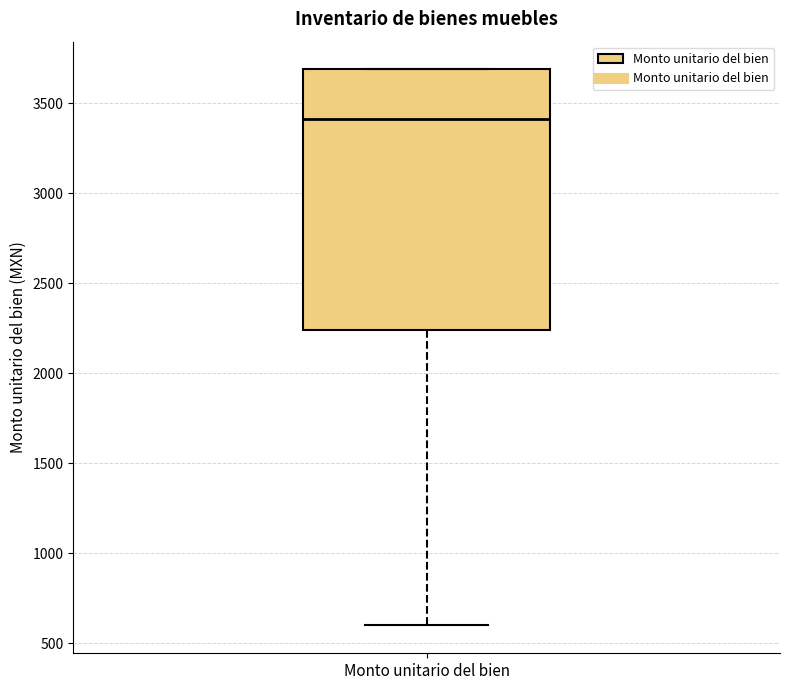

Read this box plot against the y-axis: the position of the median line, the range covered by the box, and the ends of both whiskers. The values are not printed on the chart, so give them approximately, as read against the axis.

median 3400, box 2250 to 3700, whiskers 600 to 3700